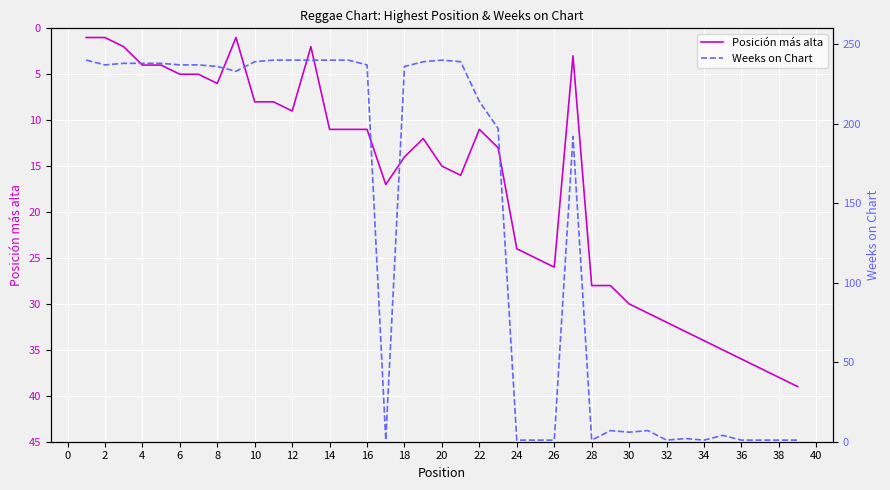

In Posición más alta, how many points are lower than both neighbors (excluding endpoints)?

5